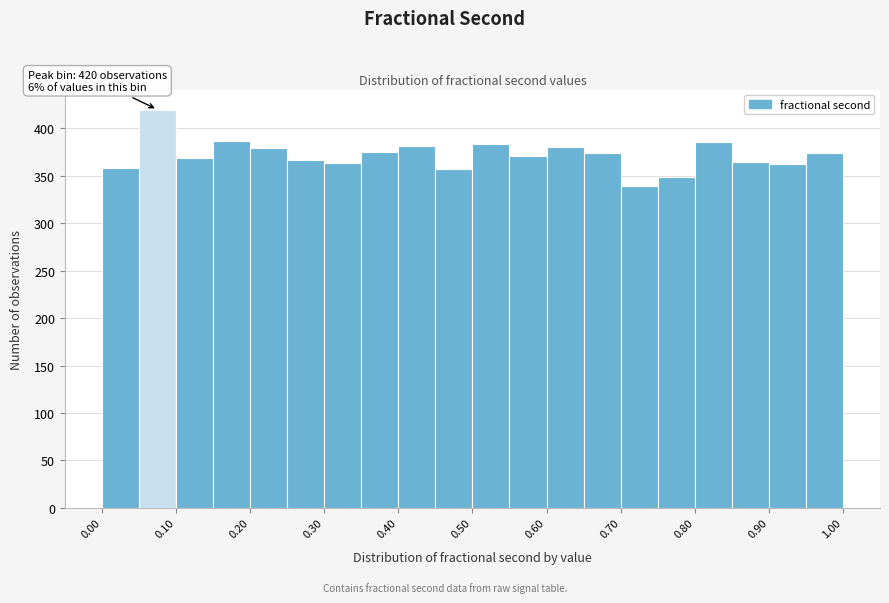

Over which range of the x-axis is the bar tallest?

0.05 to 0.10